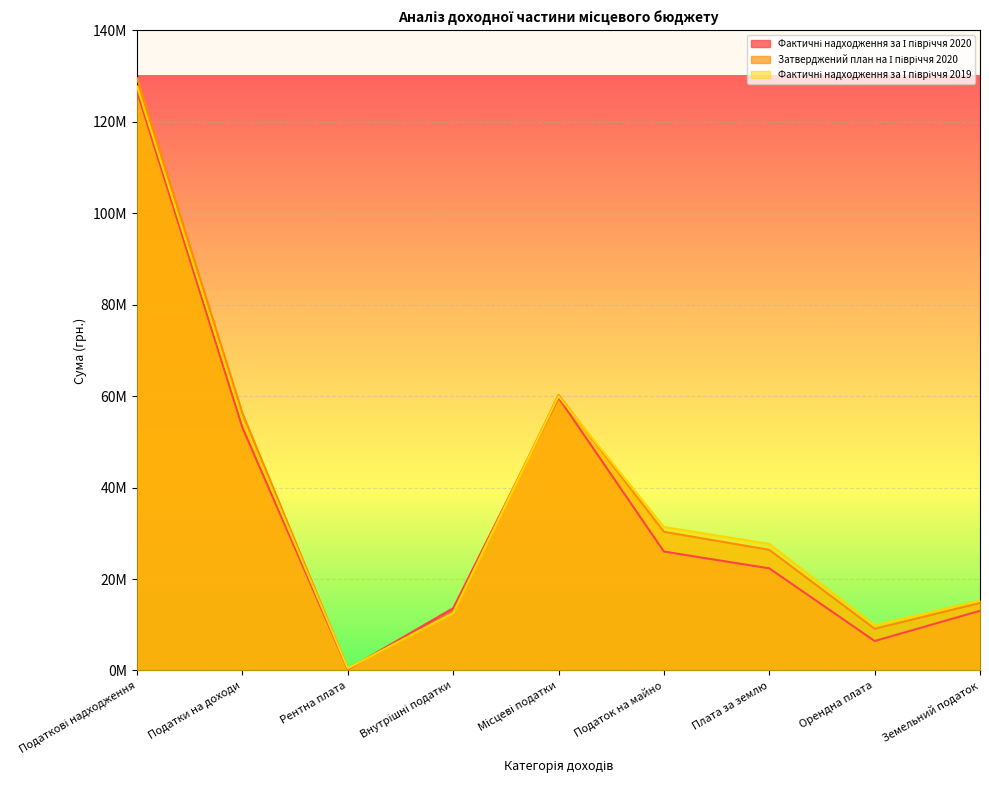

Where is Фактичні надходження за І півріччя 2019 nearest to the value 64087480?

Місцеві податки